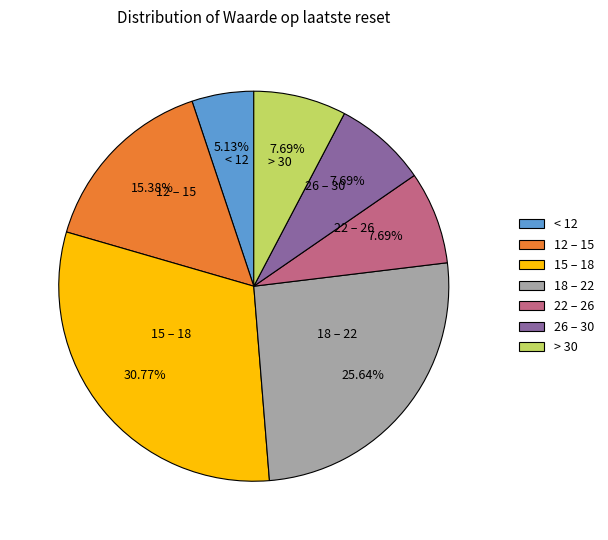

How many slices are in this pie chart?

7